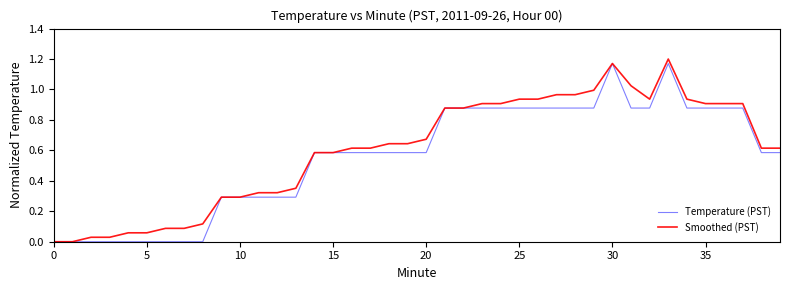

At which category is the sum across all series the highest?

33